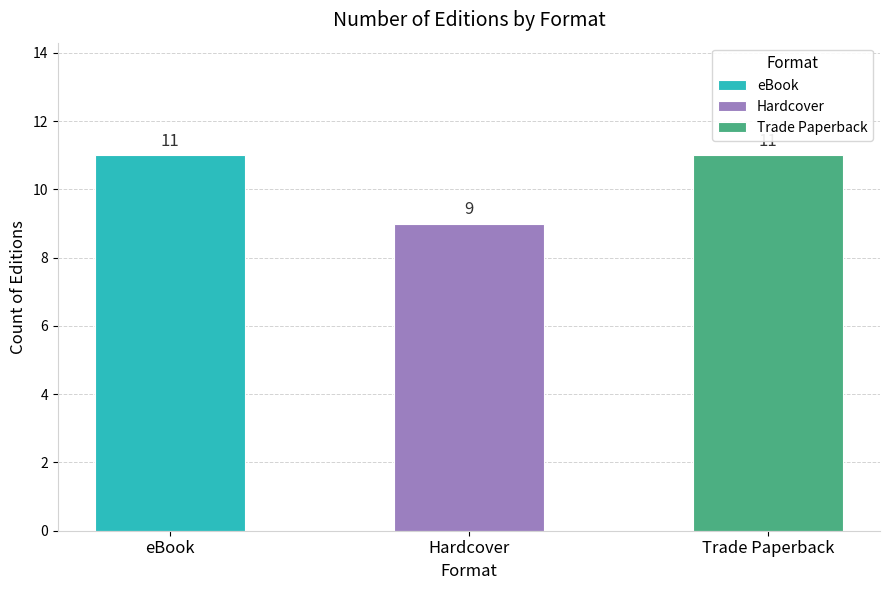

What is the difference between the maximum and minimum values?

2